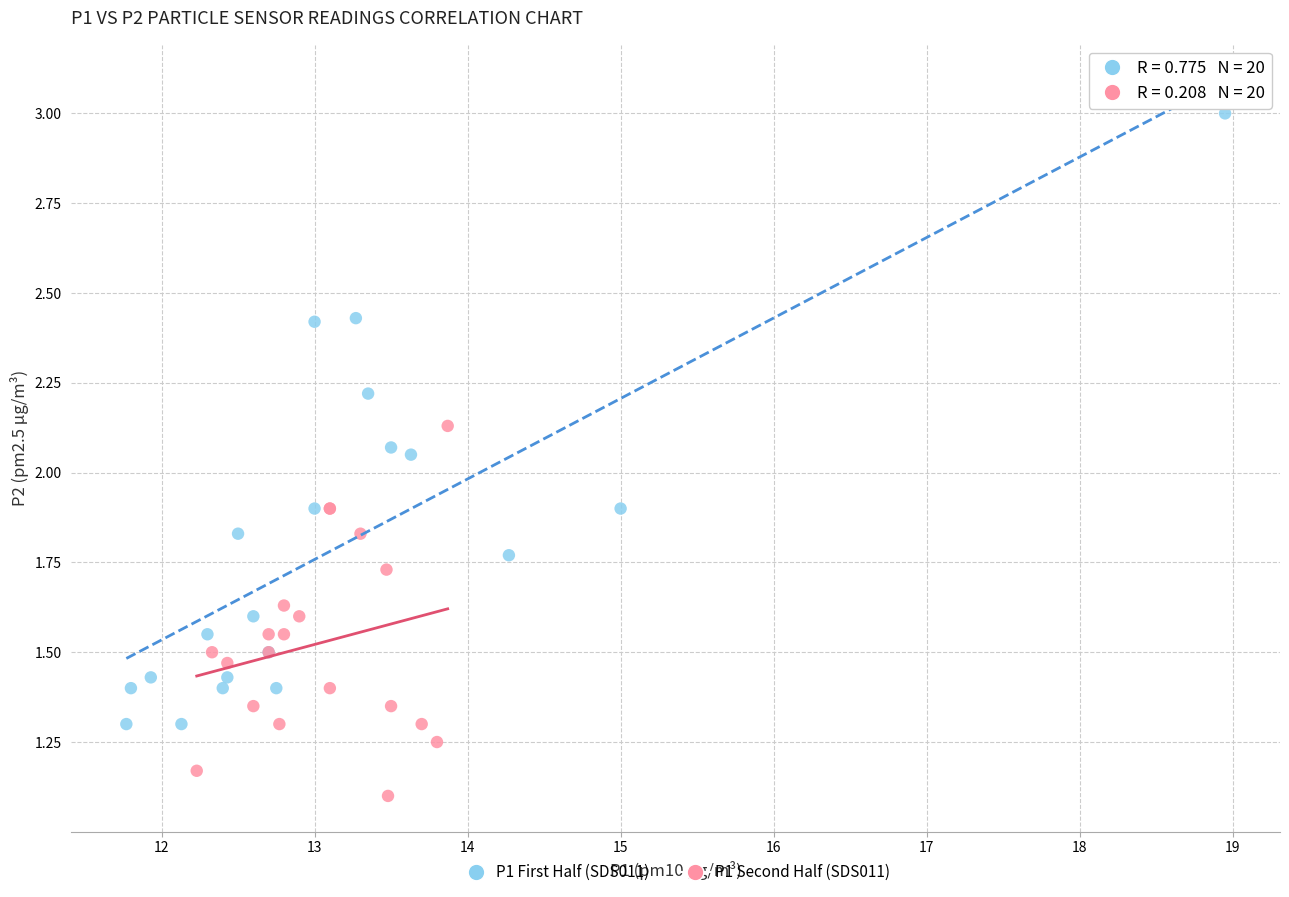

Which series has the widest spread of Y values?

P1 First Half (SDS011)